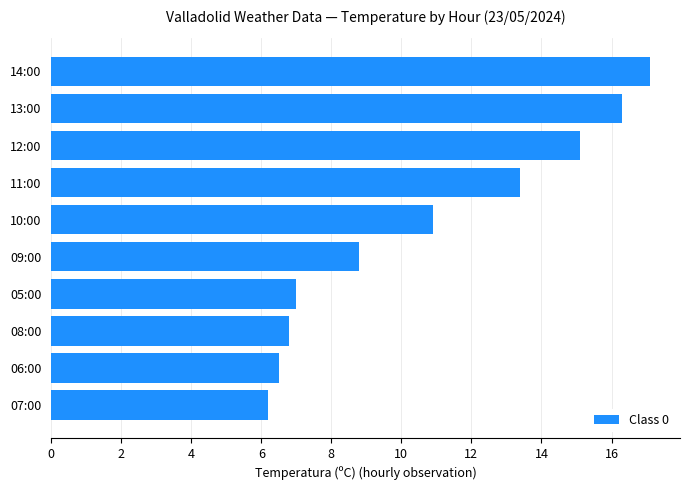

Rank the categories by value from lowest to highest.

07:00, 06:00, 08:00, 05:00, 09:00, 10:00, 11:00, 12:00, 13:00, 14:00